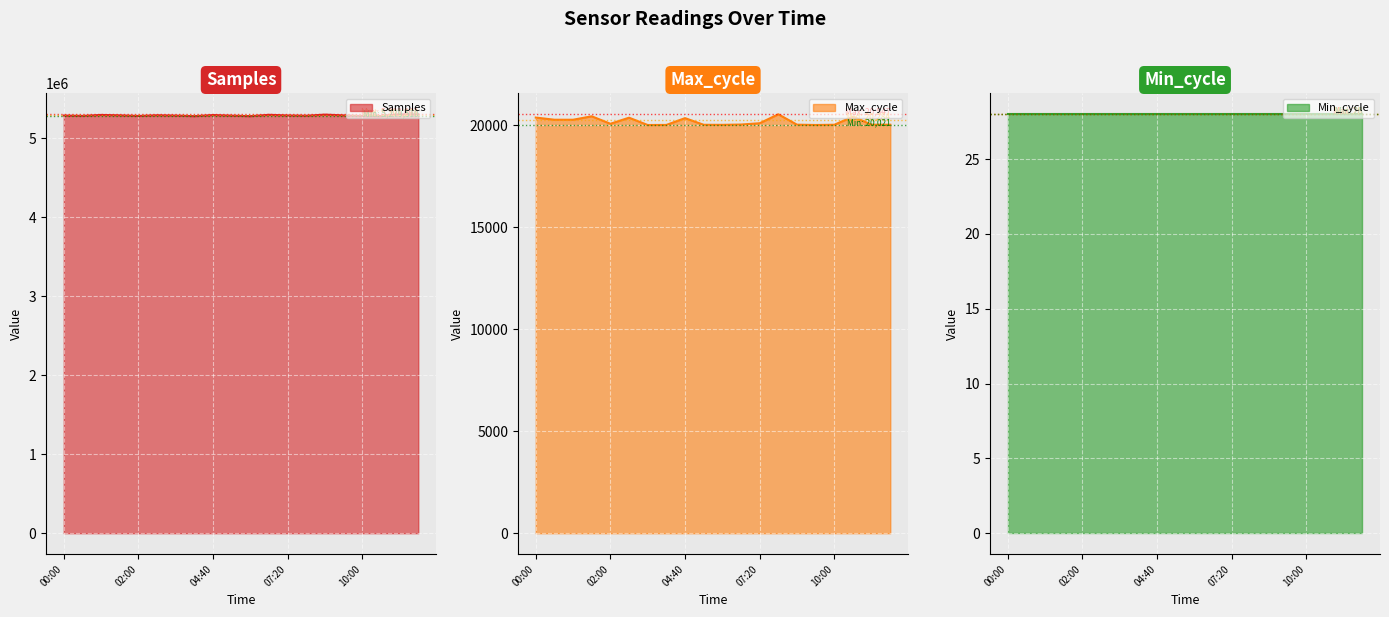

At which category does the chart reach its peak across all series?

12:00